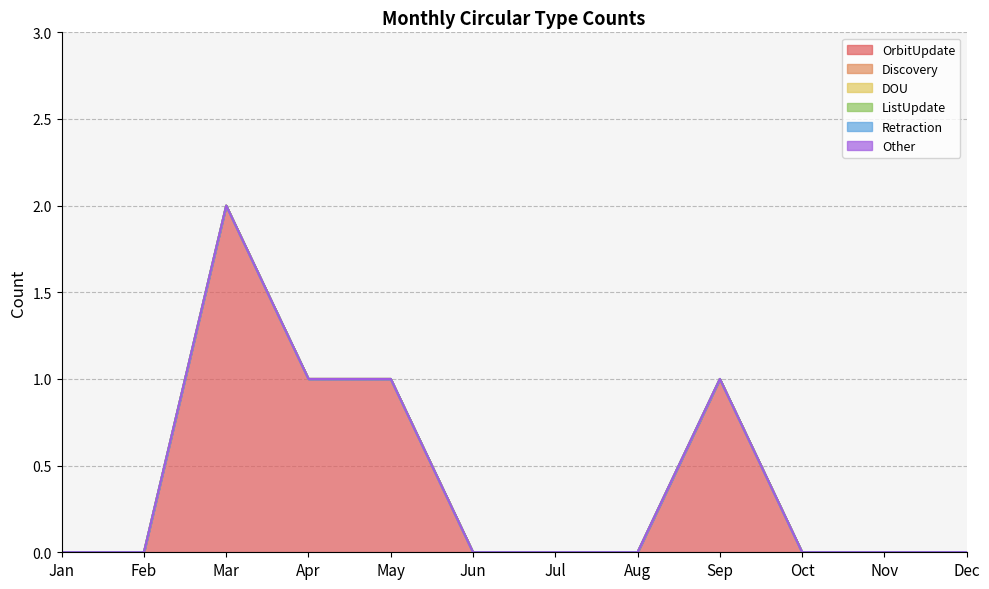

True or false: ListUpdate and Retraction intersect in this chart.

False